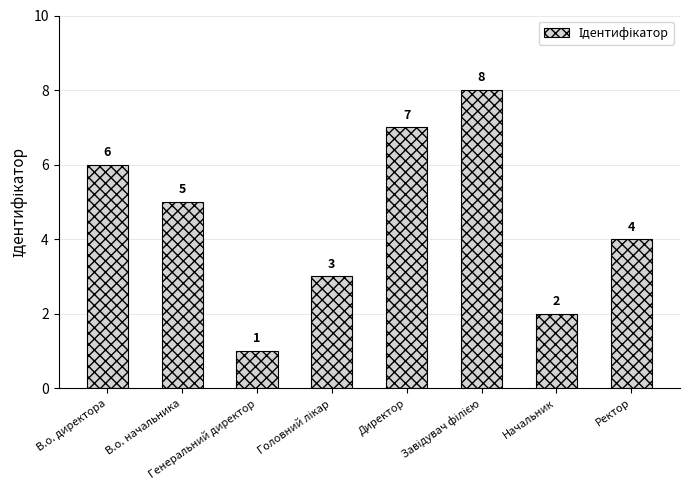

What is the change in value from В.о. директора to Начальник?

-4